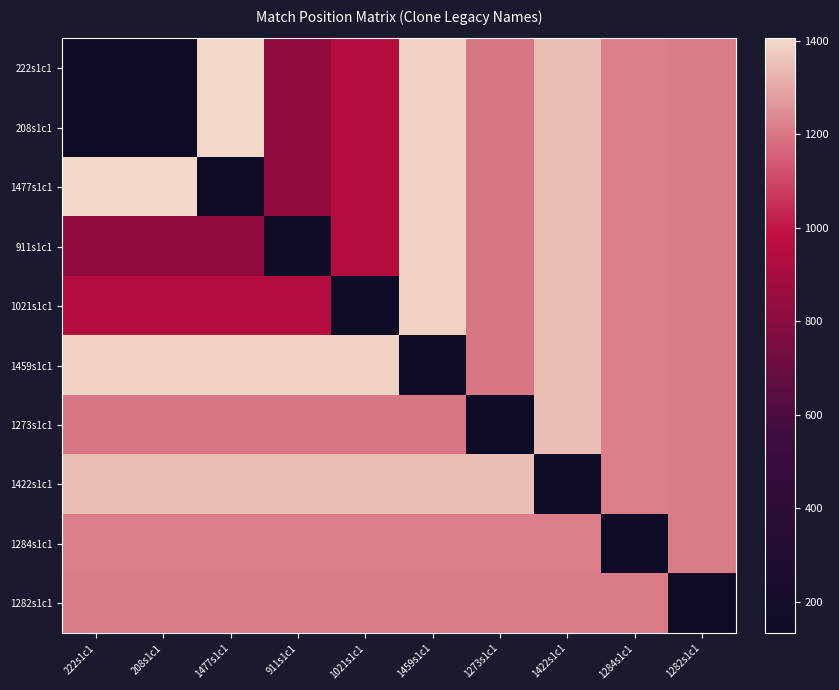

List the series in order of their peak value, lowest first.

1282s1c1, 1284s1c1, 1273s1c1, 1422s1c1, 911s1c1, 1021s1c1, 1459s1c1, 222s1c1, 208s1c1, 1477s1c1